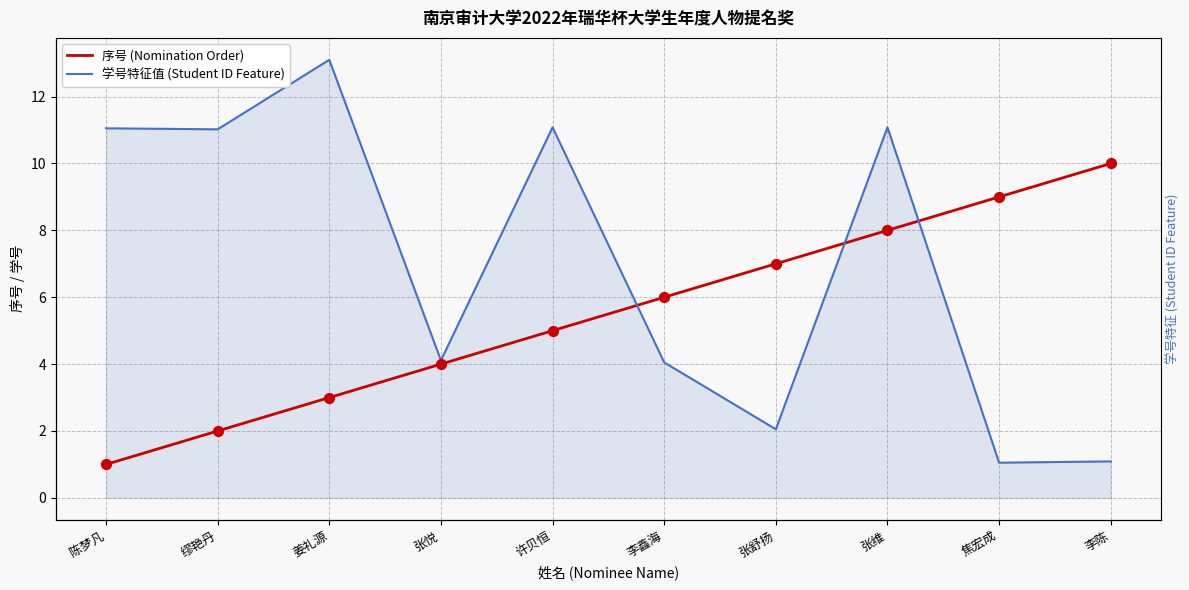

Which series contains the highest Y value?

学号特征值 (Student ID Feature)